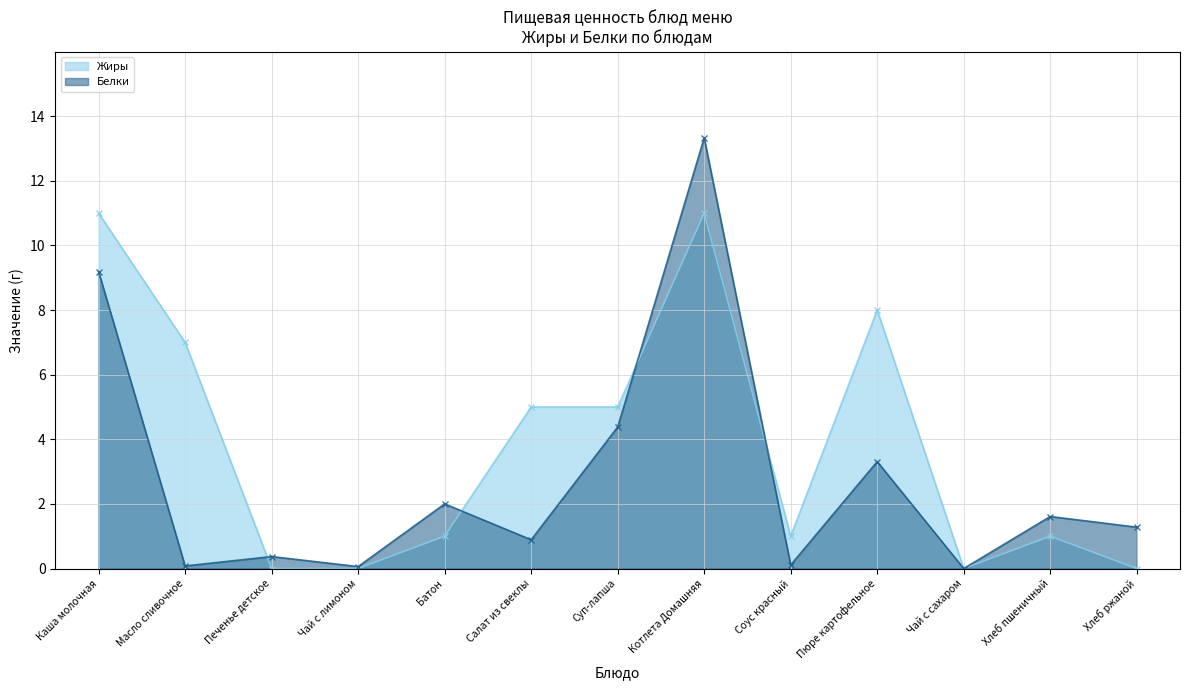

Where is Жиры nearest to the value 5?

Салат из свеклы